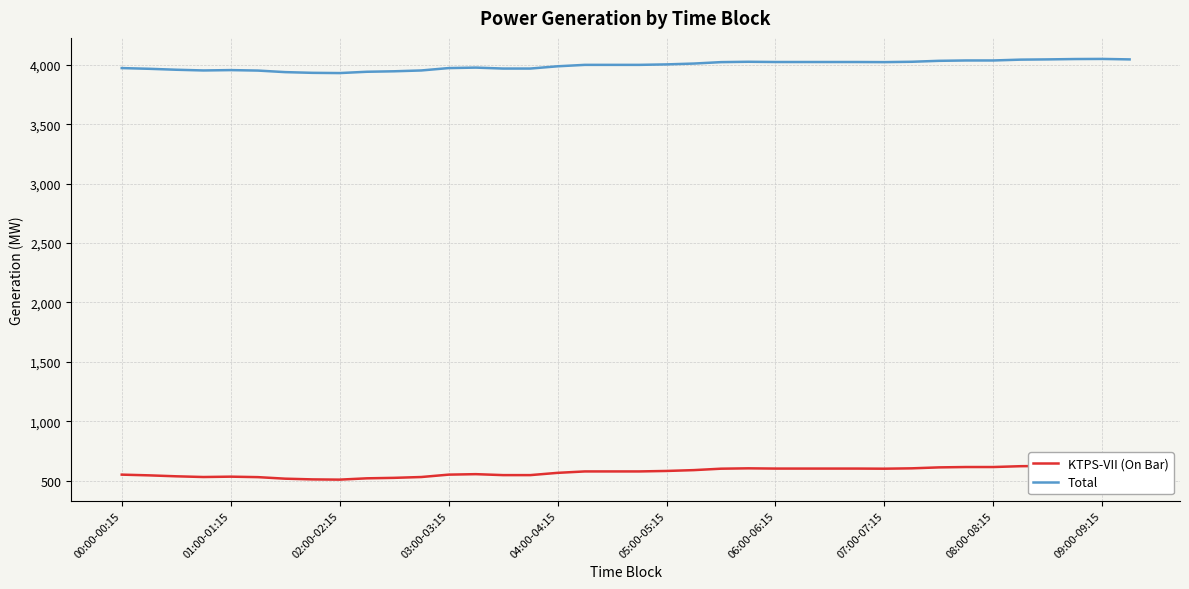

How many values in the Total series are below 3998?

17